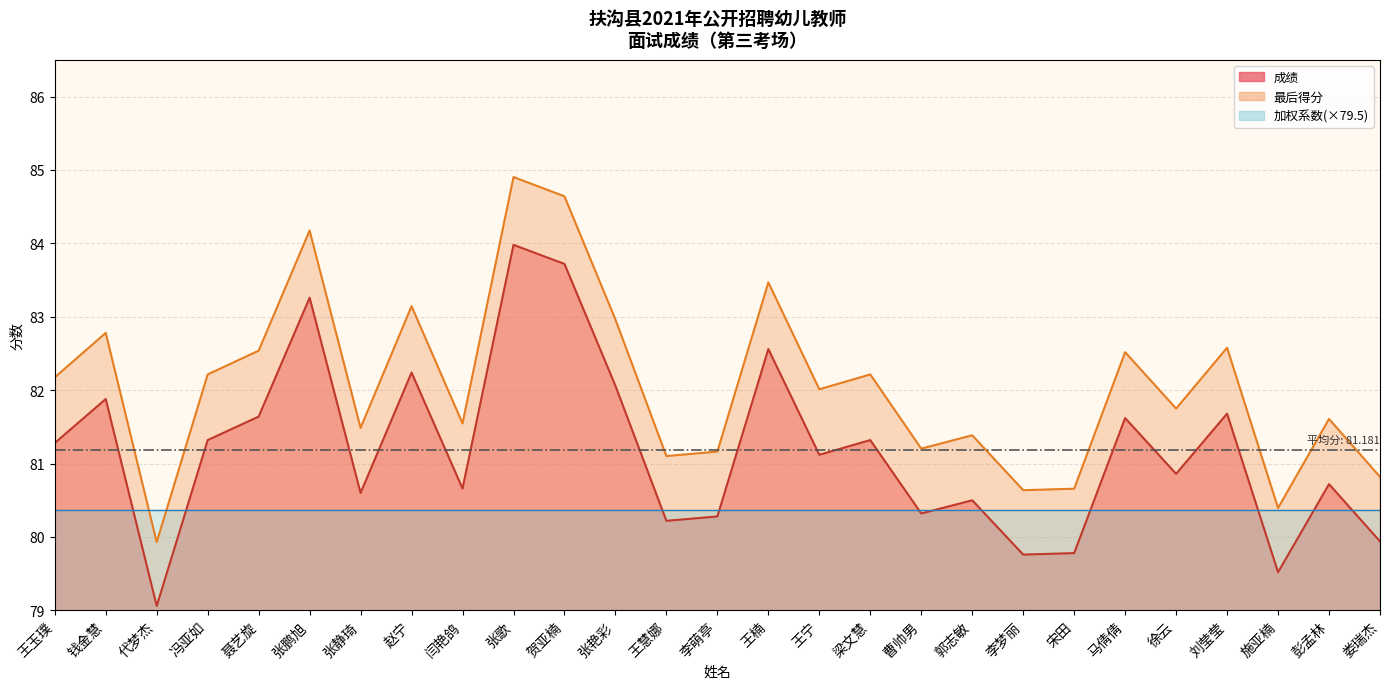

At which label does 最后得分 reach its peak?

张歌